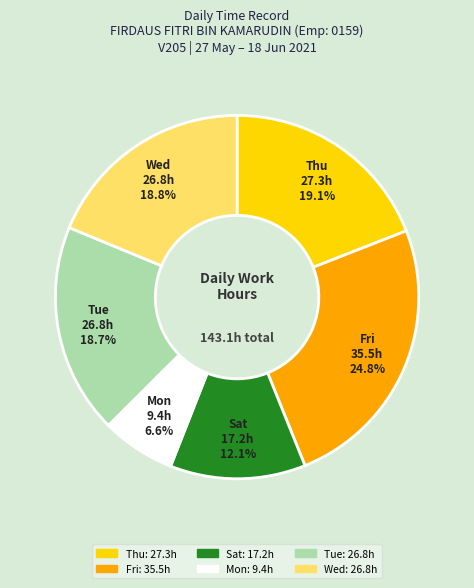

Do Fri and Sat together represent more than half of the pie?

No